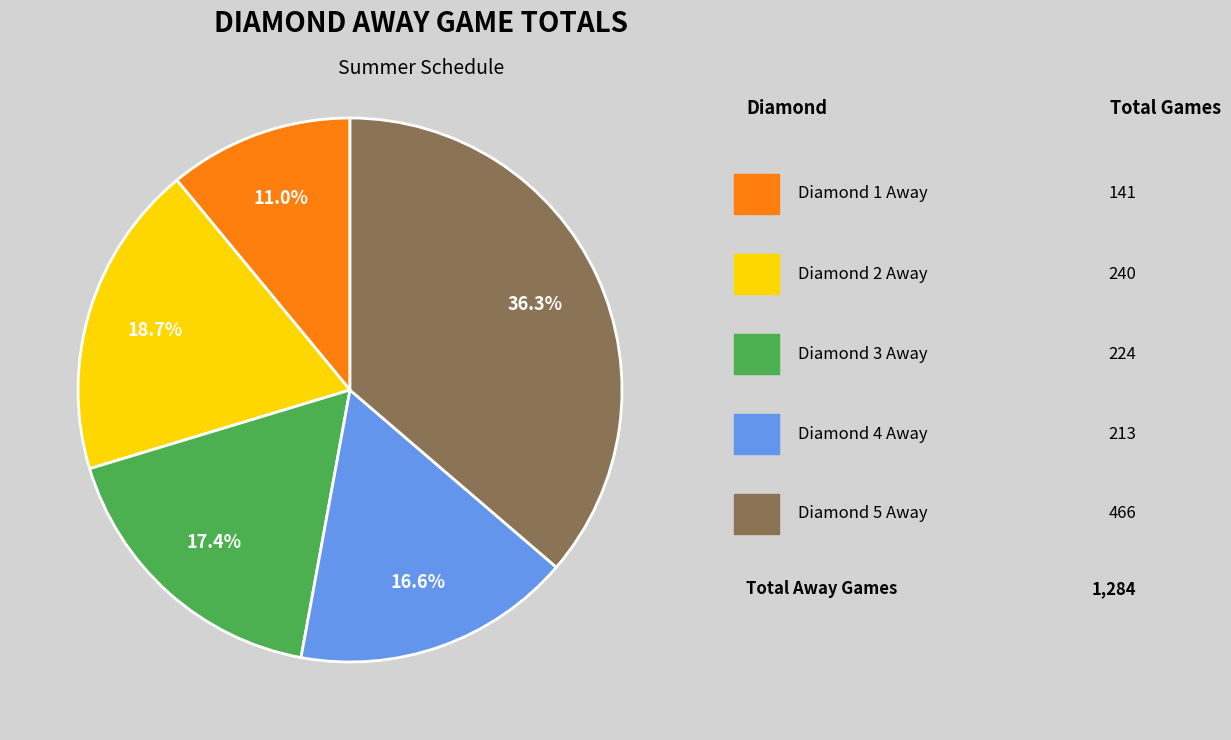

To the nearest percent, what is the average slice percentage?

20%